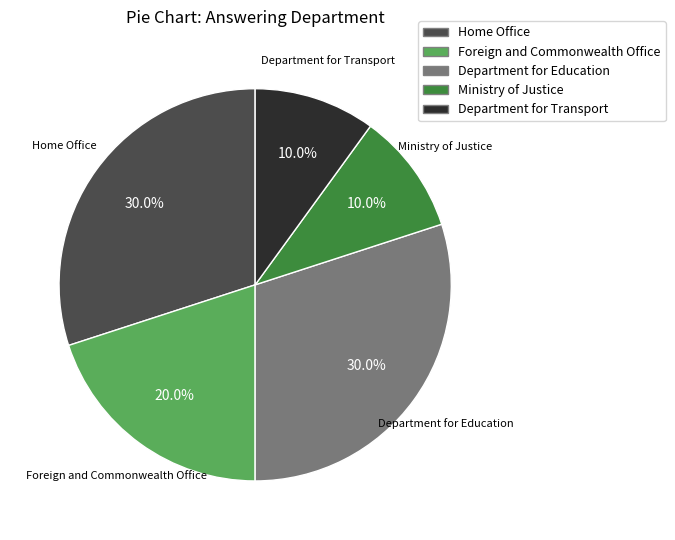

Is it true that Home Office is 40% of the pie?

False